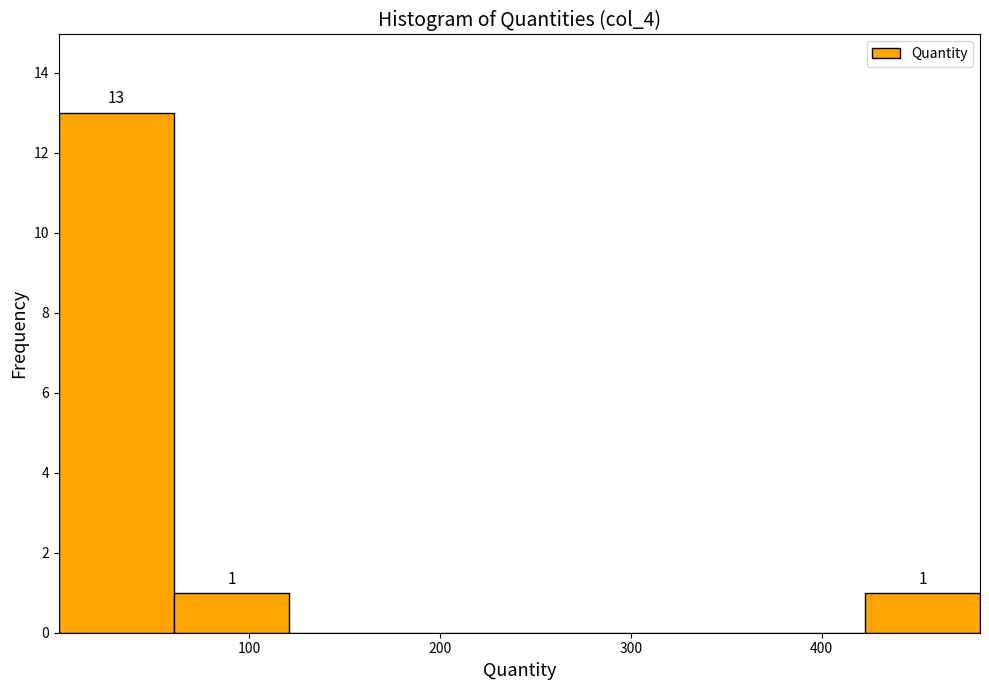

Which range on the x-axis has the tallest bar?

0 to 60